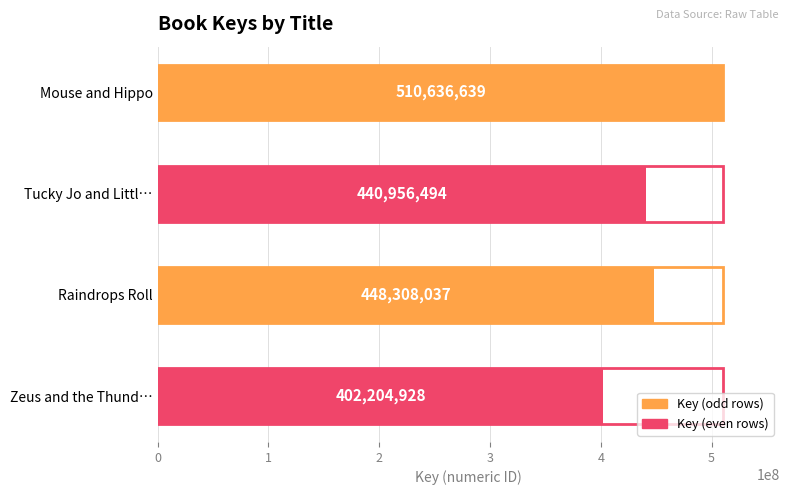

What is the change in value from Raindrops Roll to Zeus and the Thund…?

-46103109